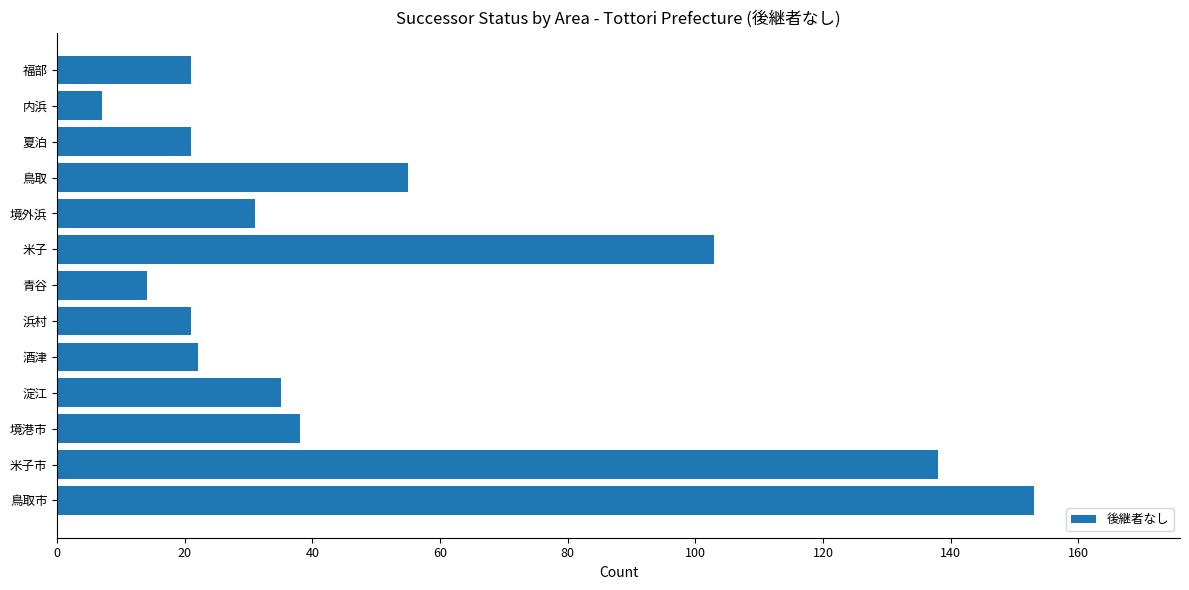

What is the difference between the values at 福部 and 淀江?

14